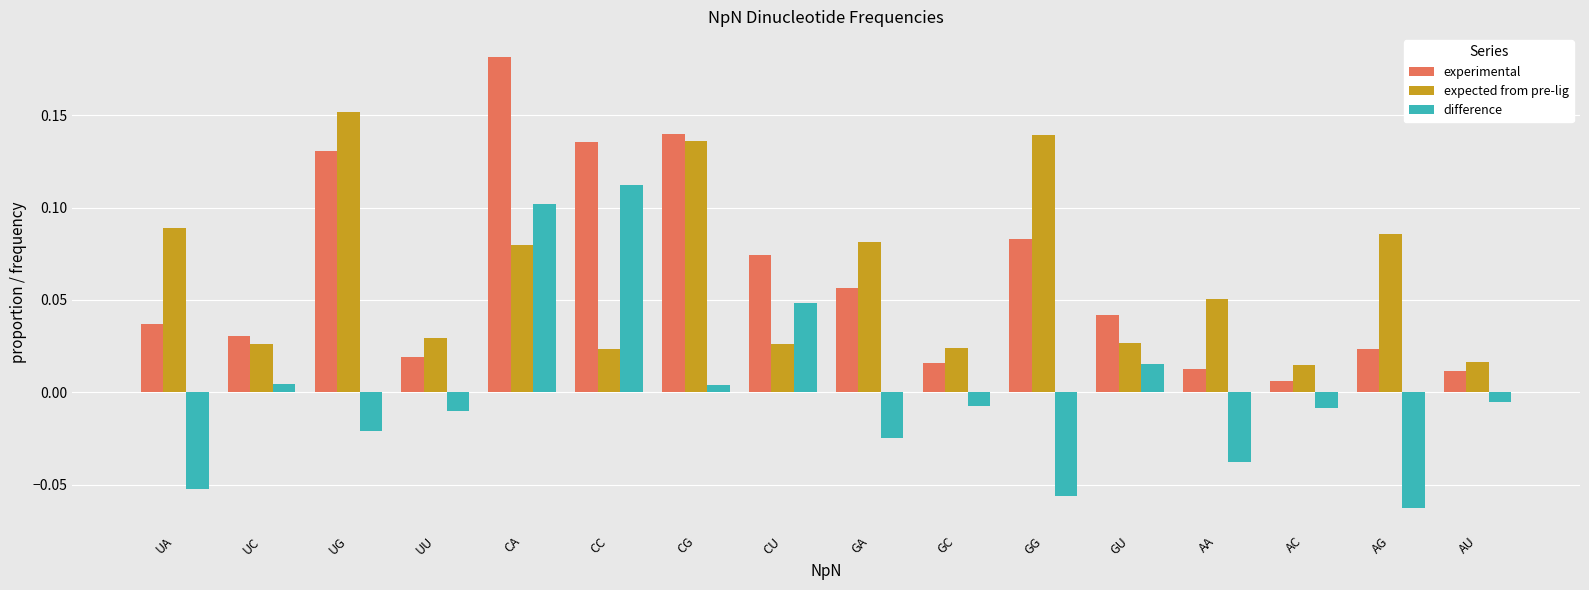

At how many categories does at least one series exceed 0?

16